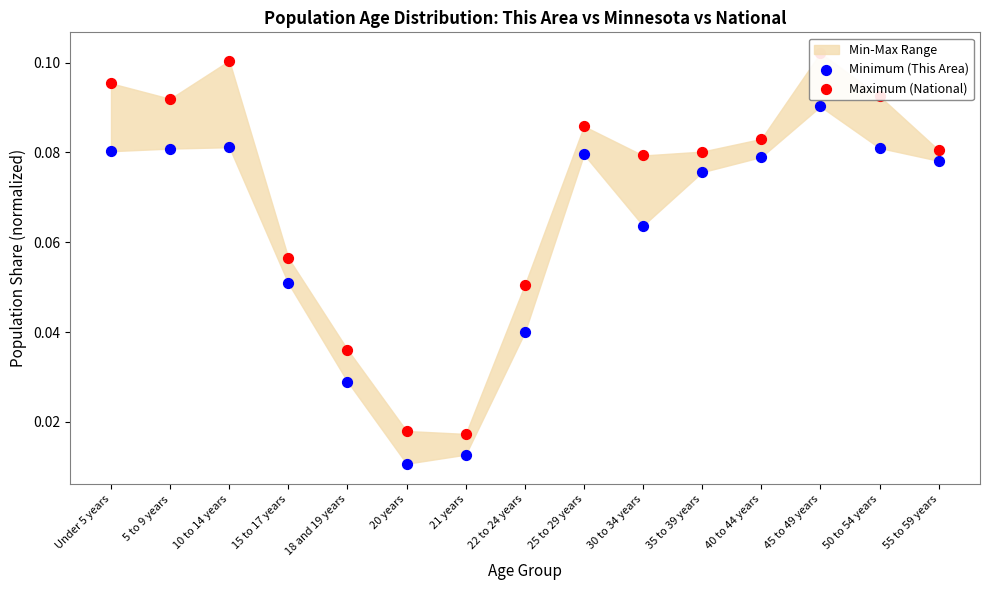

Which series contains the highest Y value?

Maximum (National)